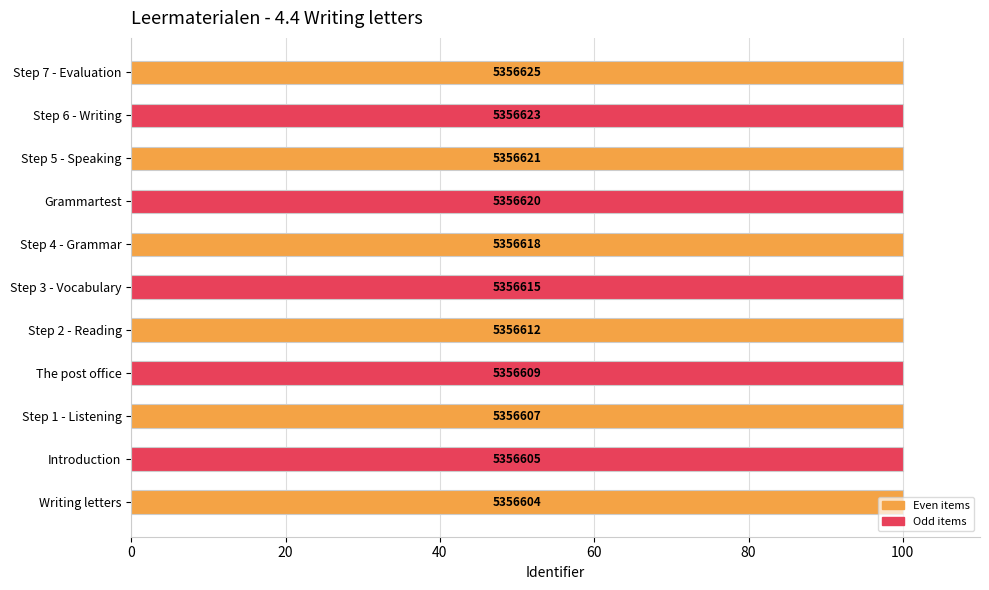

Are the bars horizontal?

Yes